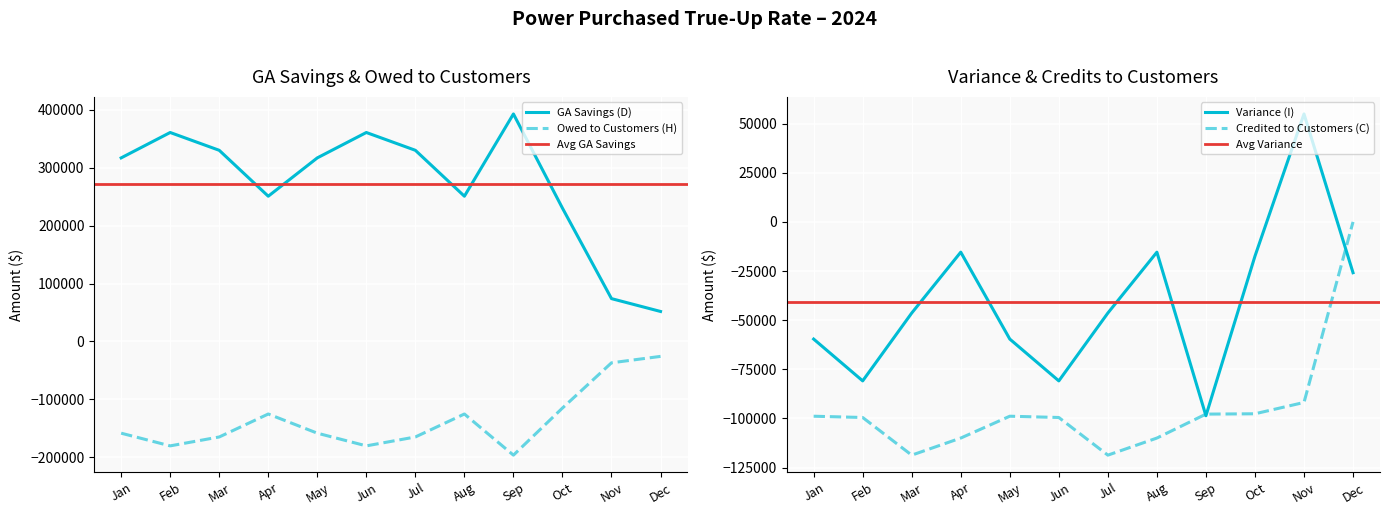

How many interior local peaks does the Variance (I) series have?

3